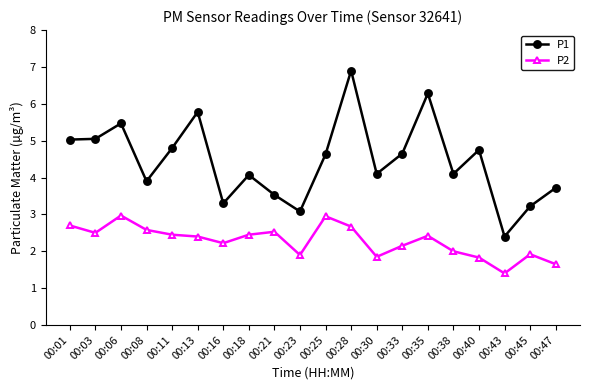

Between 00:01 and 00:33, which series saw the biggest shift?

P2